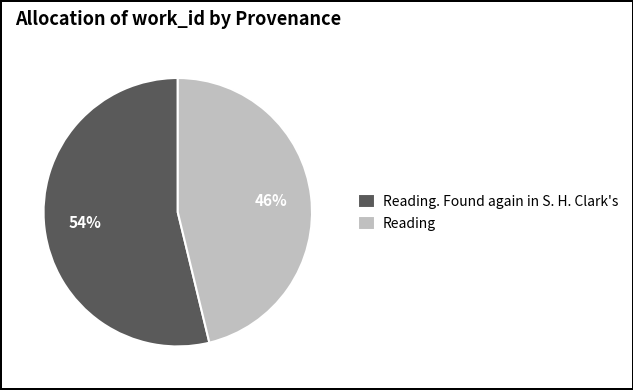

Does Reading represent more than half of the total?

No